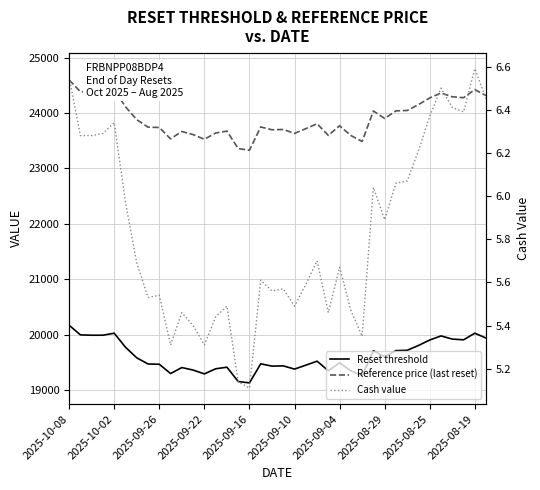

Which series changed the most between 12 and 29?

Reference price (last reset)